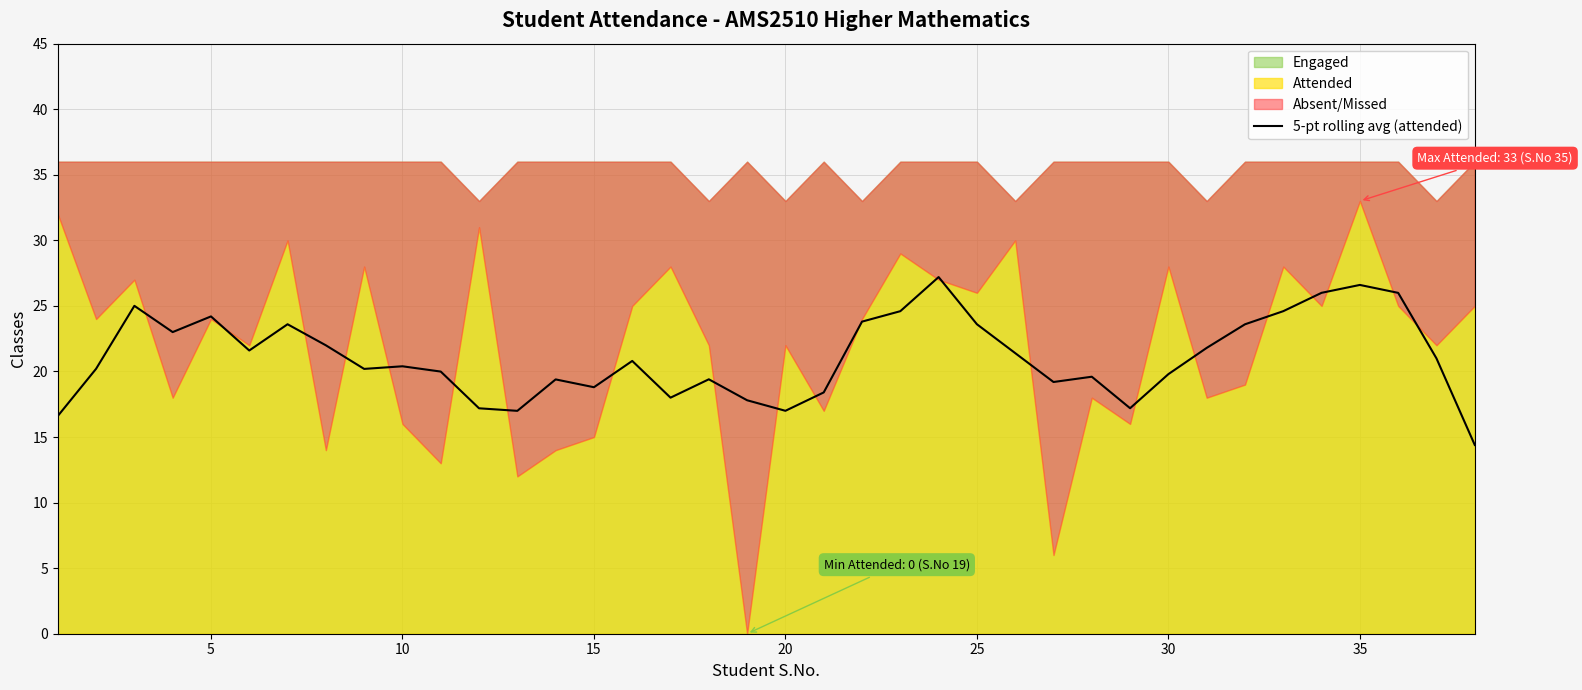

How many data points does each series have?

38